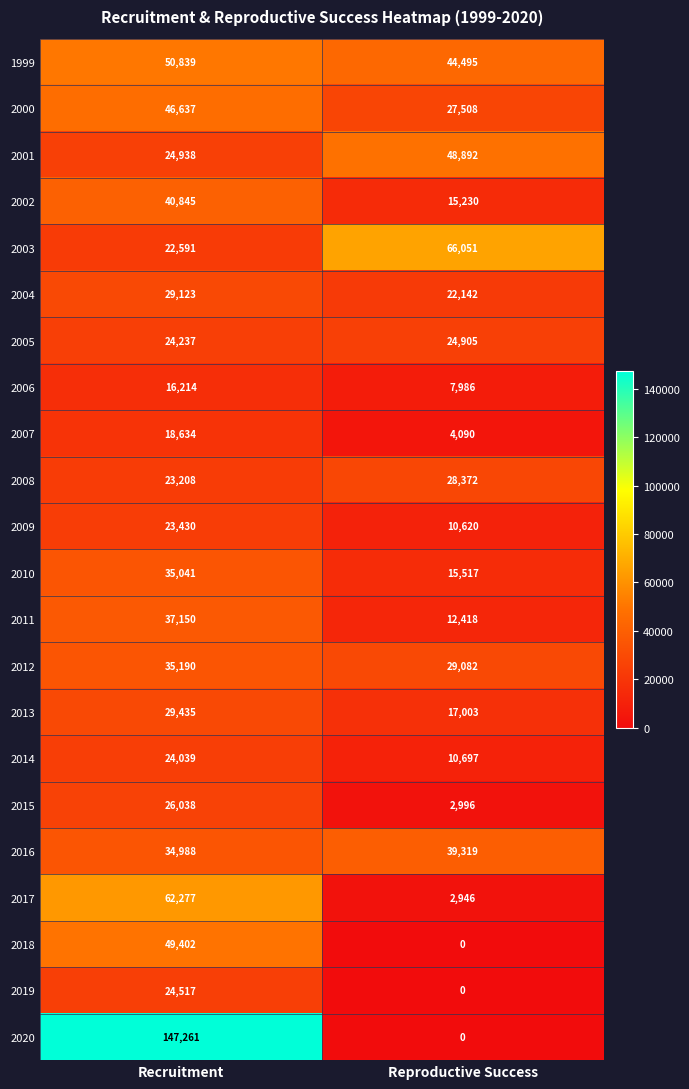

Read the 2011 value at Recruitment, to the nearest 50.

37150